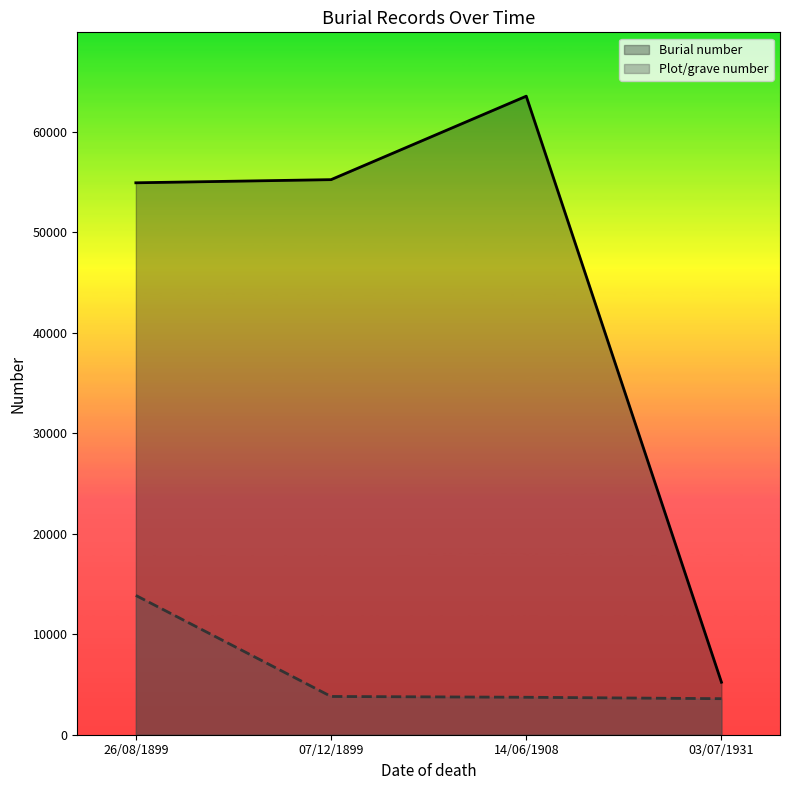

What is the maximum value for Burial number?

63547